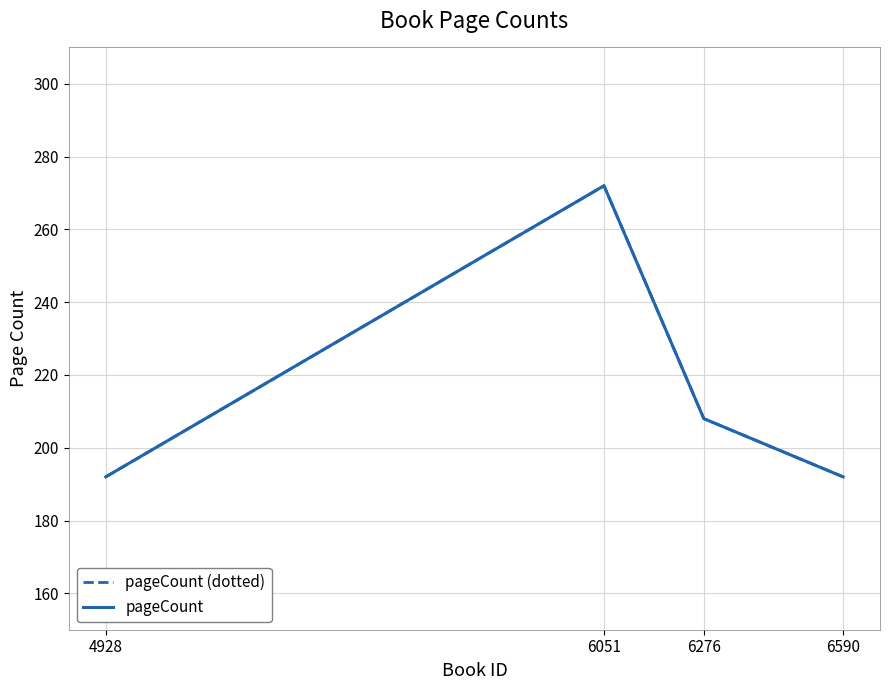

How many lines are shown in the chart?

2